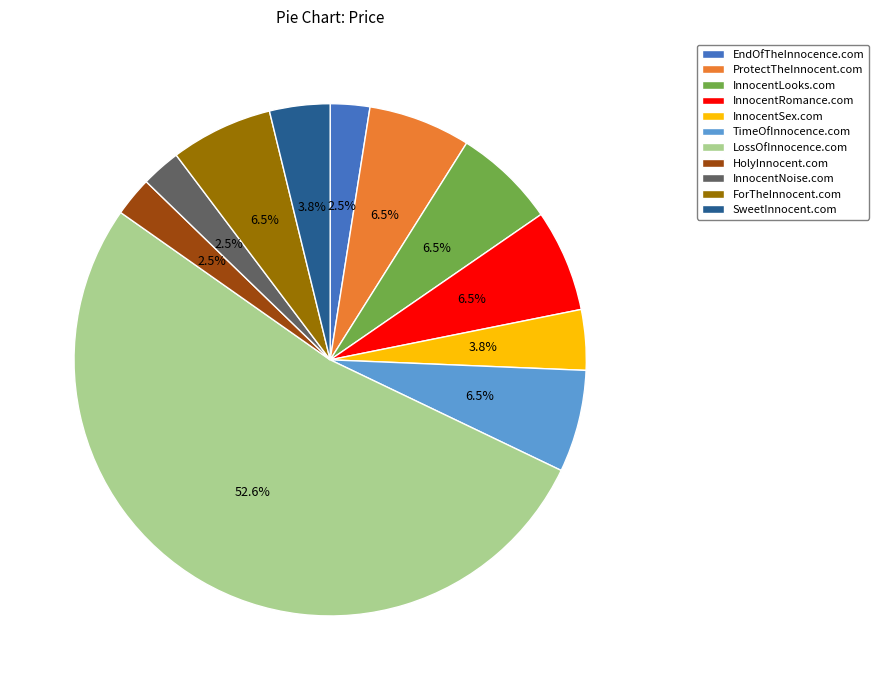

Which slice represents more than half of the pie?

LossOfInnocence.com